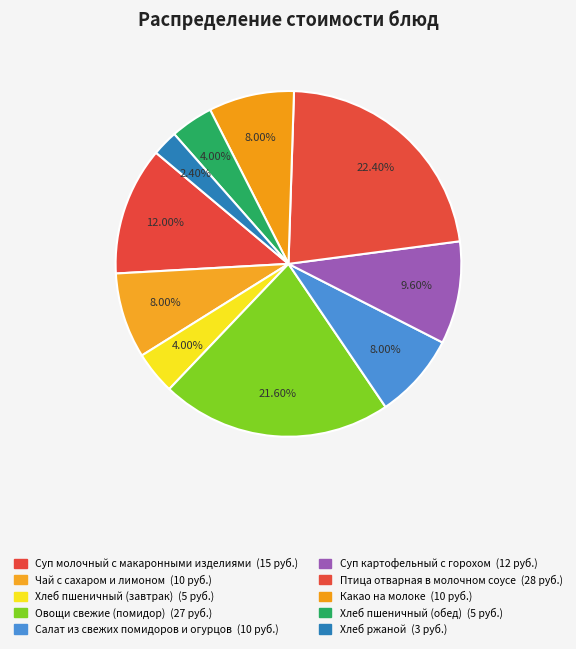

To the nearest percent, what portion does Овощи свежие (помидор) represent?

22%